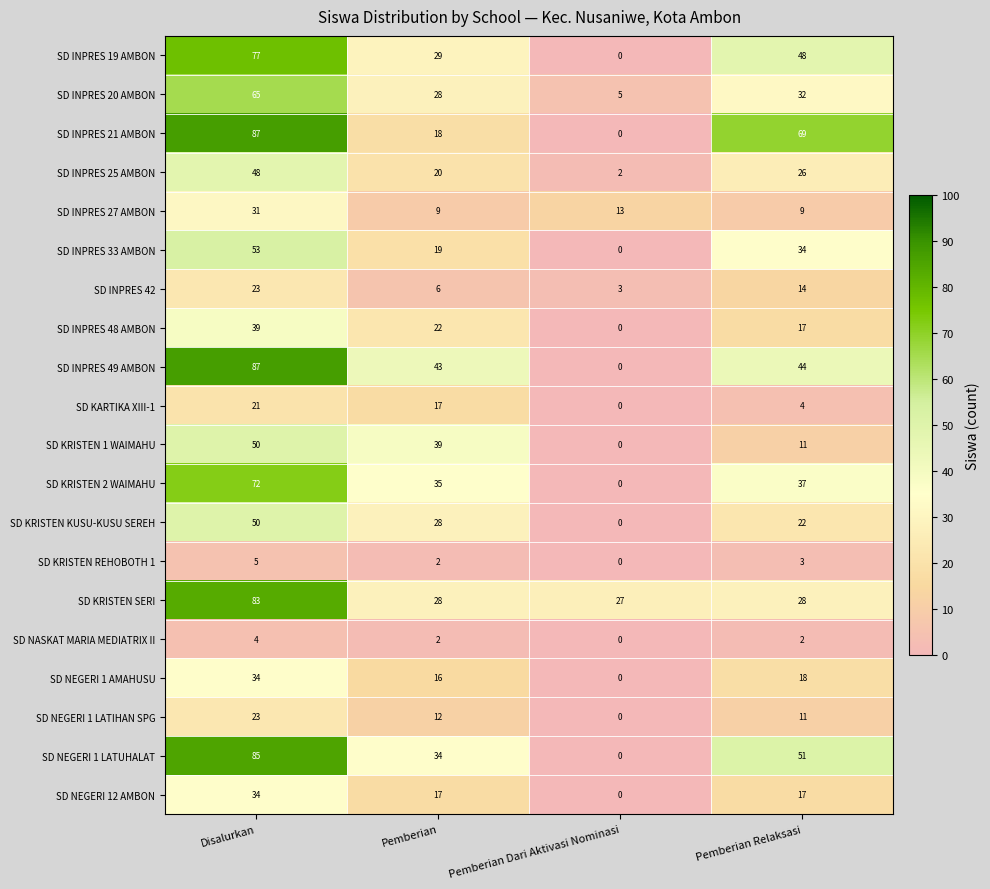

At how many categories does at least one series exceed 18?

4